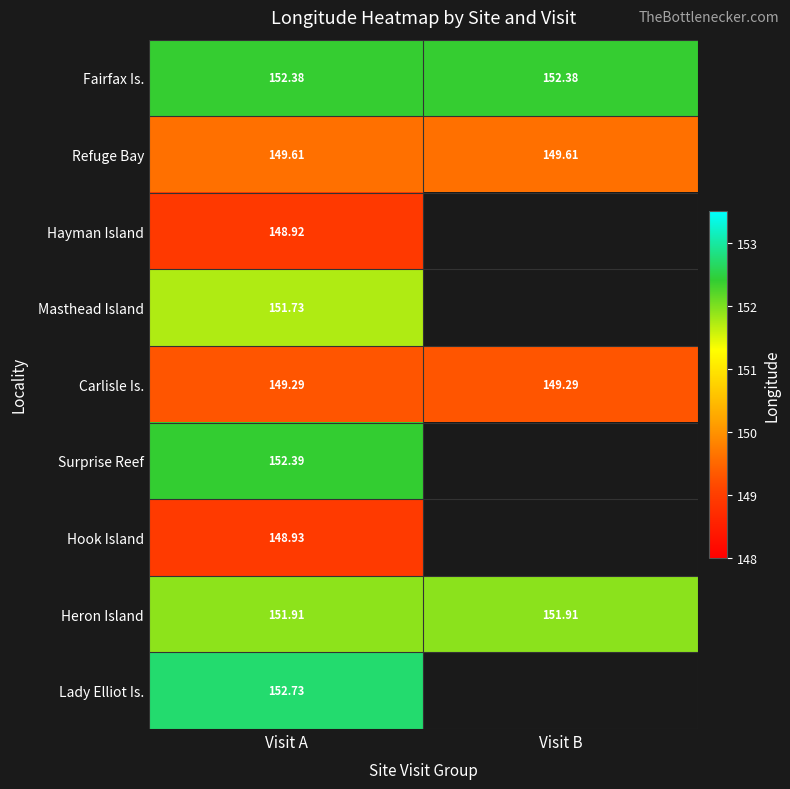

Between Visit B and Visit A, which is larger?

Visit A